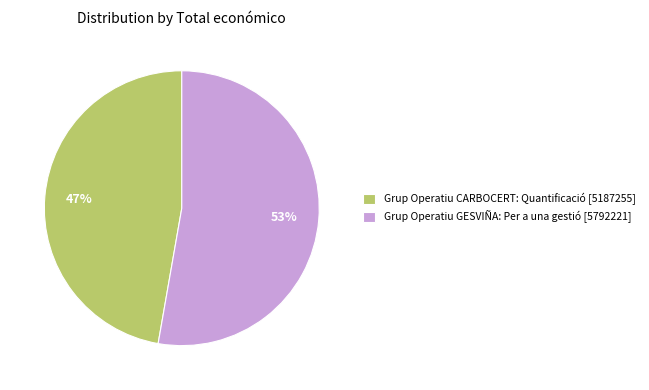

How many slices are in this pie chart?

2